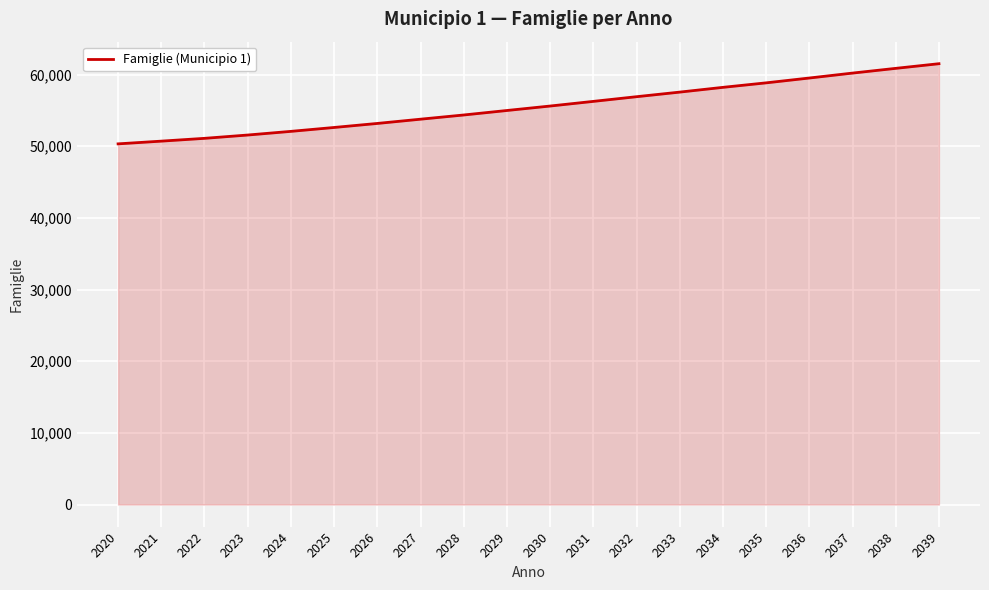

What is the smallest value displayed?

50331